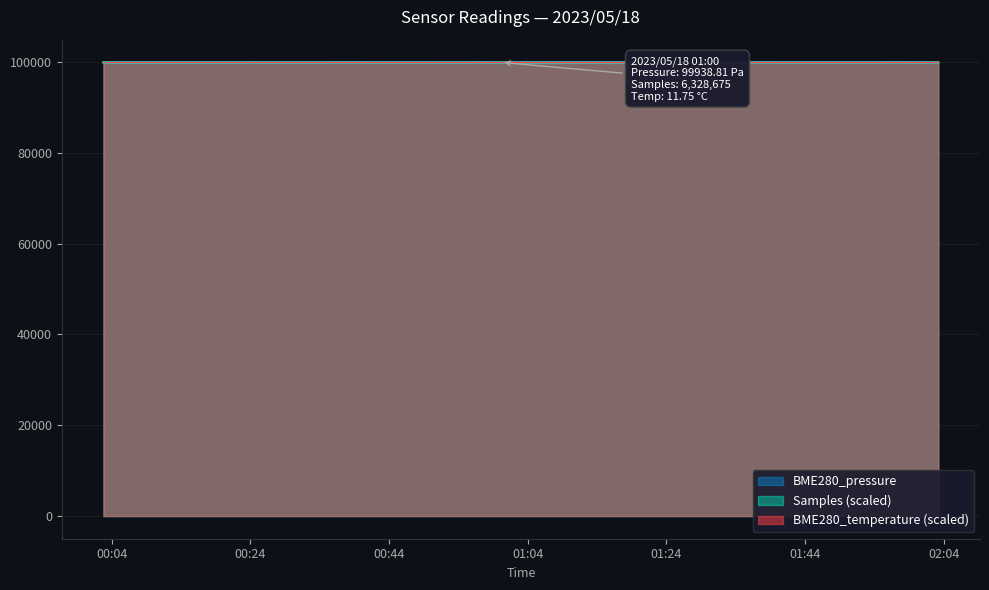

Which label corresponds to the smallest value in the chart?

2023/05/18 00:08:51